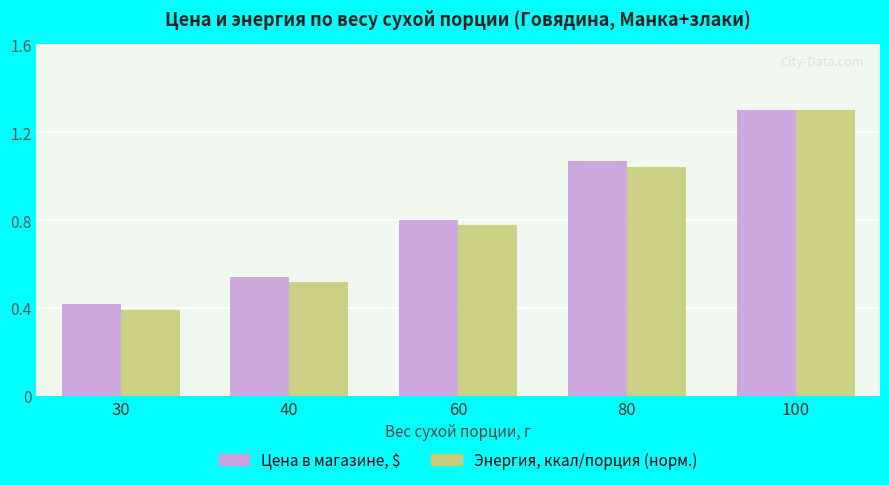

At which label does Цена в магазине, $ reach its peak?

100